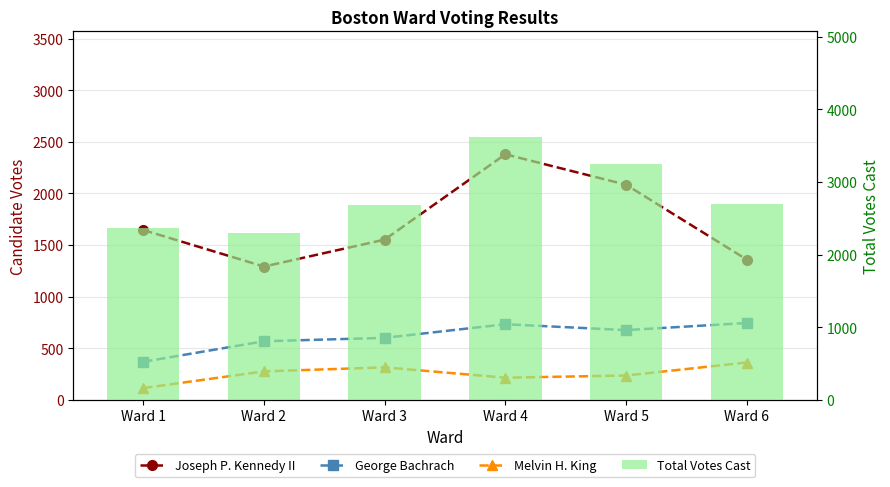

What is the value of the Joseph P. Kennedy II bar at the 2nd from the left?

1292